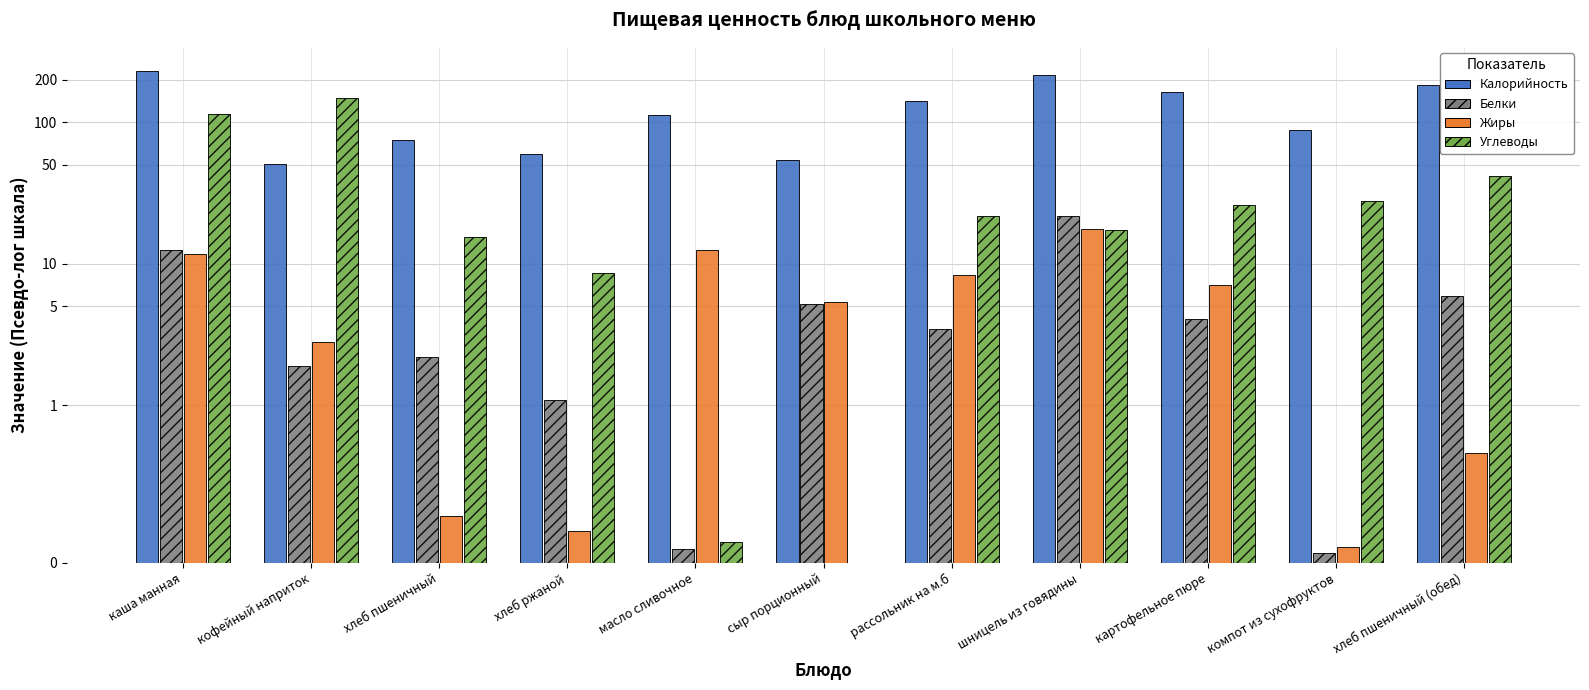

The Белки series shows 1.0 at хлеб пшеничный. True or false?

False